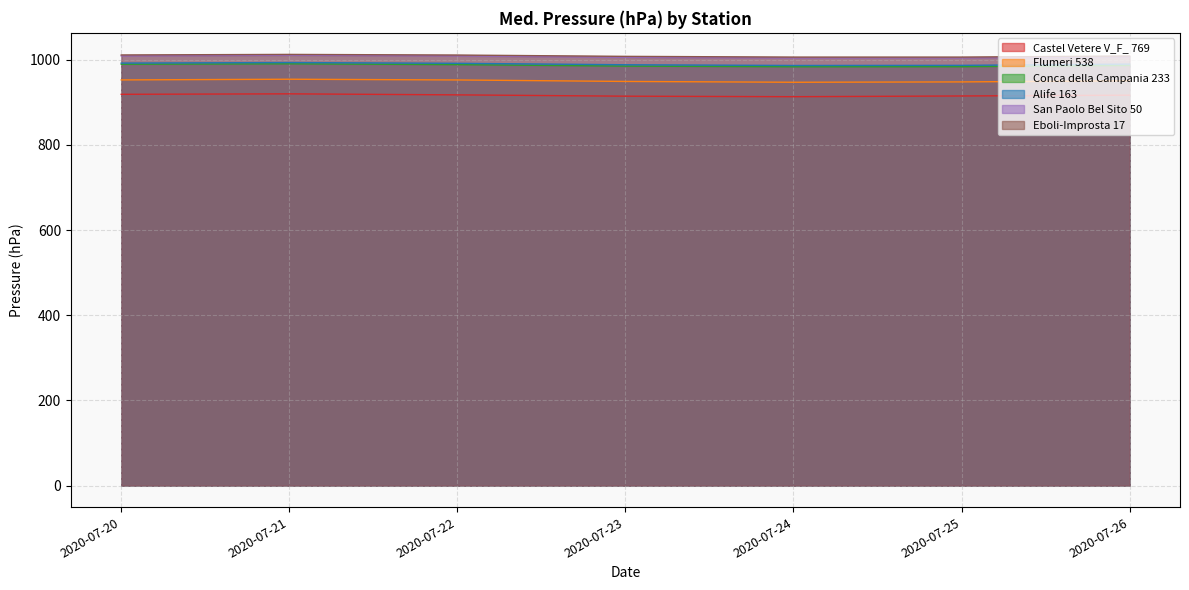

True or false: Castel Vetere V_F_ 769 and Eboli-Improsta 17 intersect in this chart.

False